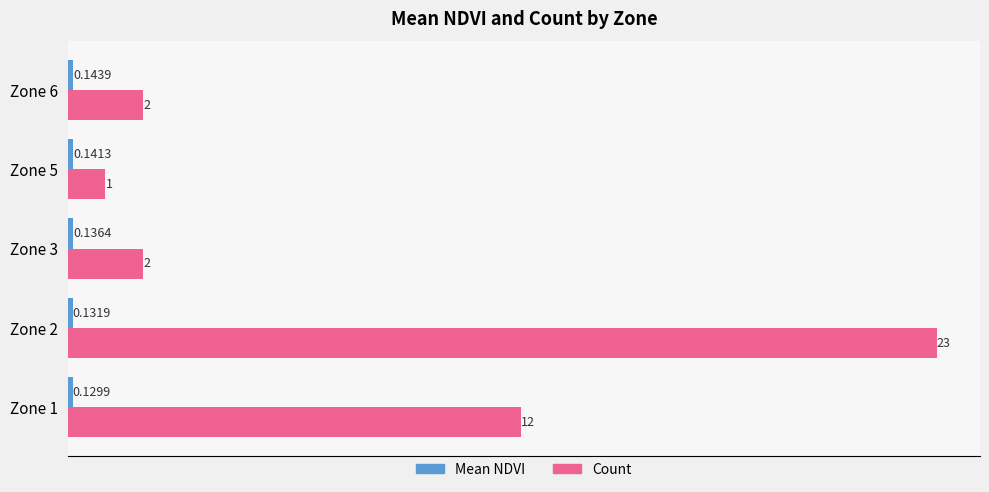

At which category is the sum across all series the highest?

Zone 2